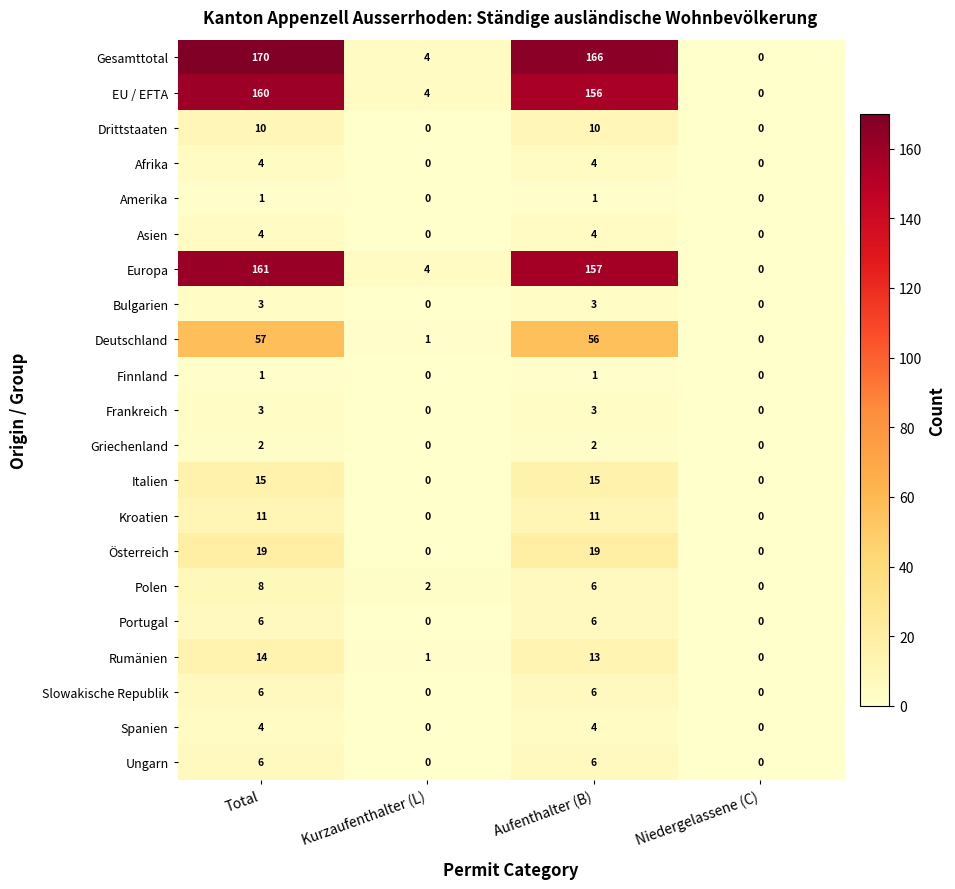

How many values in the Europa series are below 157?

2